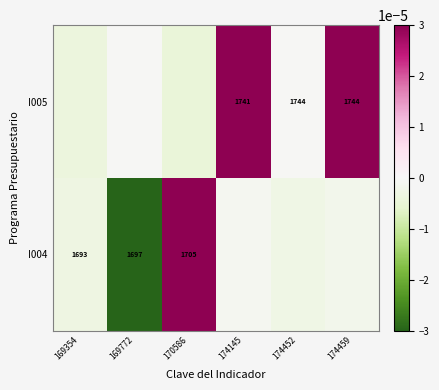

Which series has the largest range (max minus min)?

row_1